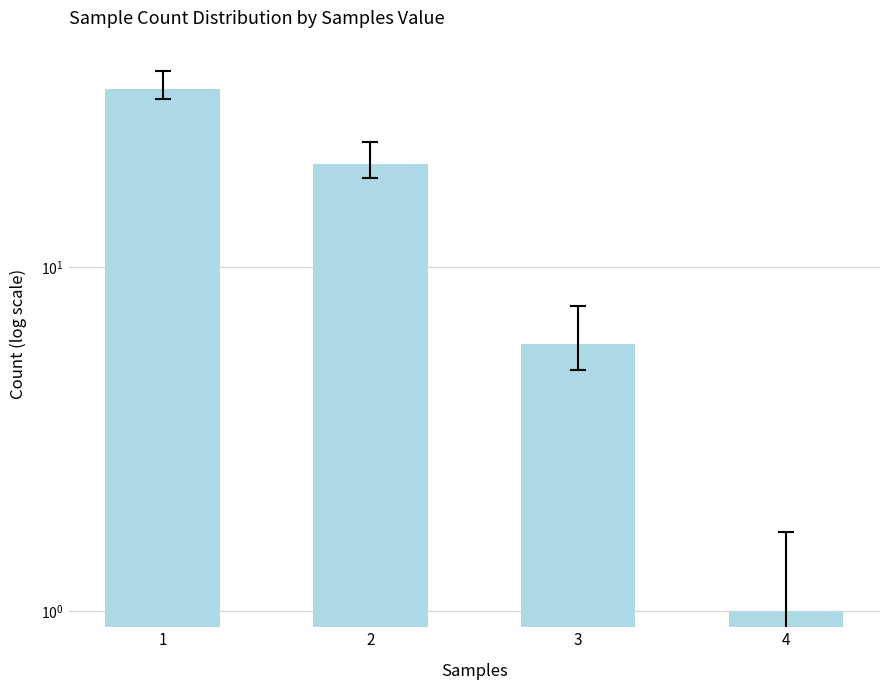

The chart shows a value of 11 at 2. True or false?

False